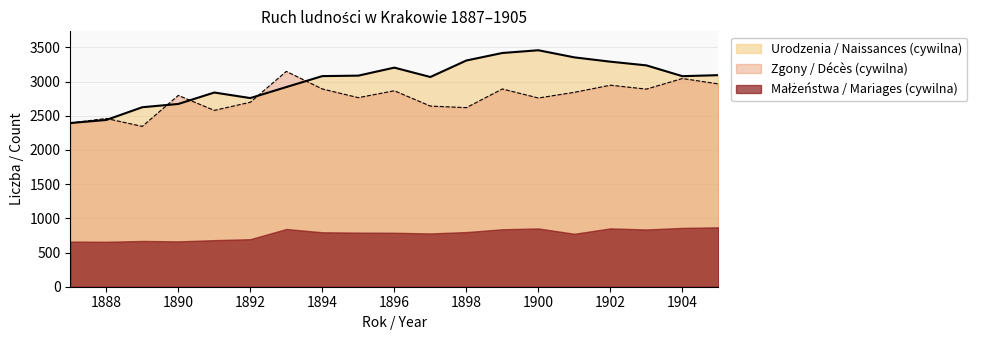

What is the value of the Zgony / Décès (cywilna) point at the 2nd from the left?

2460